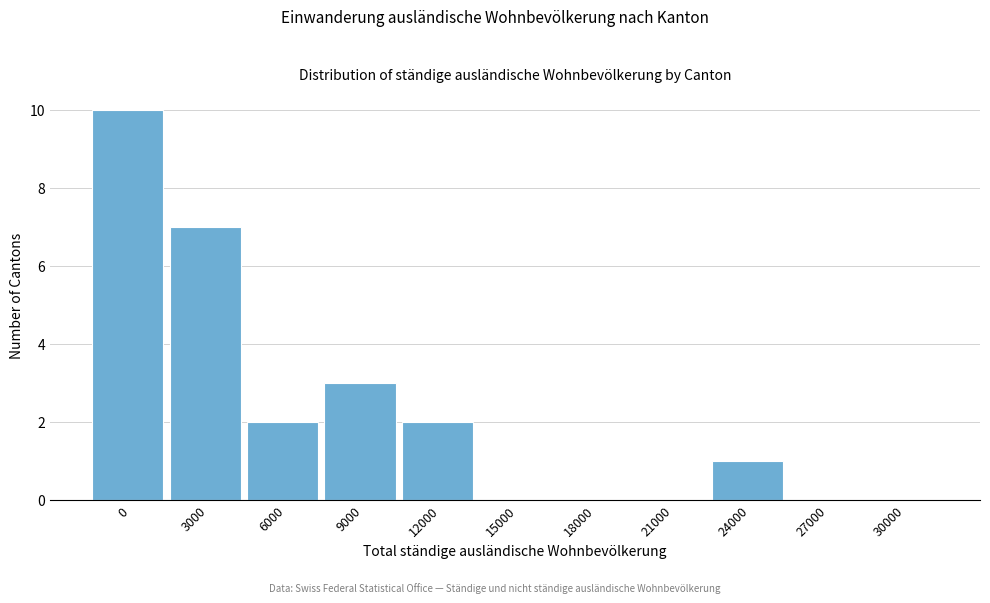

Reading left to right, transcribe all the data shown in this chart.

0=10	3000=7	6000=2	9000=3	12000=2	15000=0	18000=0	21000=0	24000=1	27000=0	30000=0